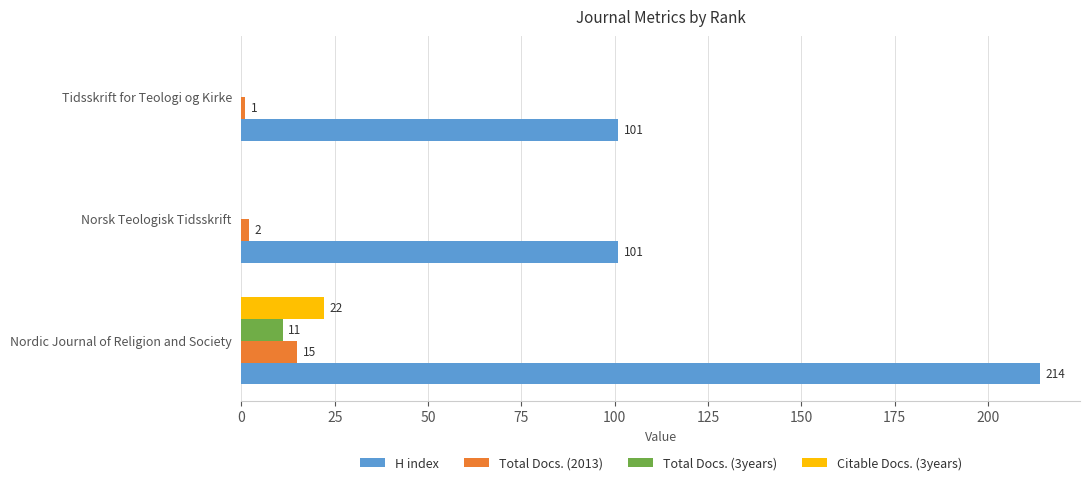

At which category is the sum across all series the highest?

Nordic Journal of Religion and Society